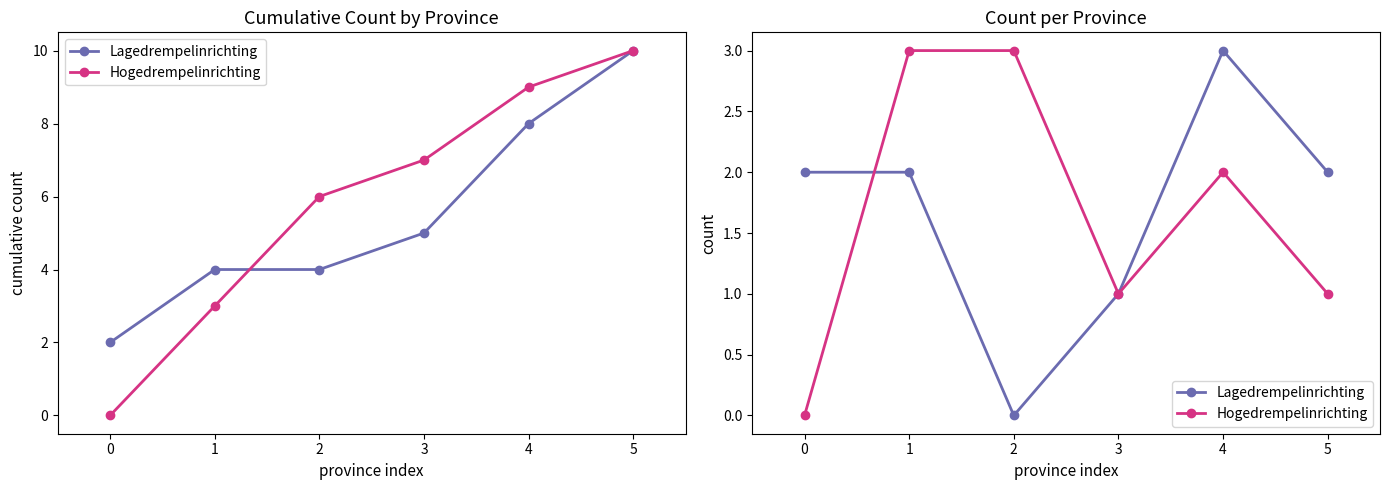

What are all the series names shown in the legend?

Lagedrempelinrichting, Hogedrempelinrichting